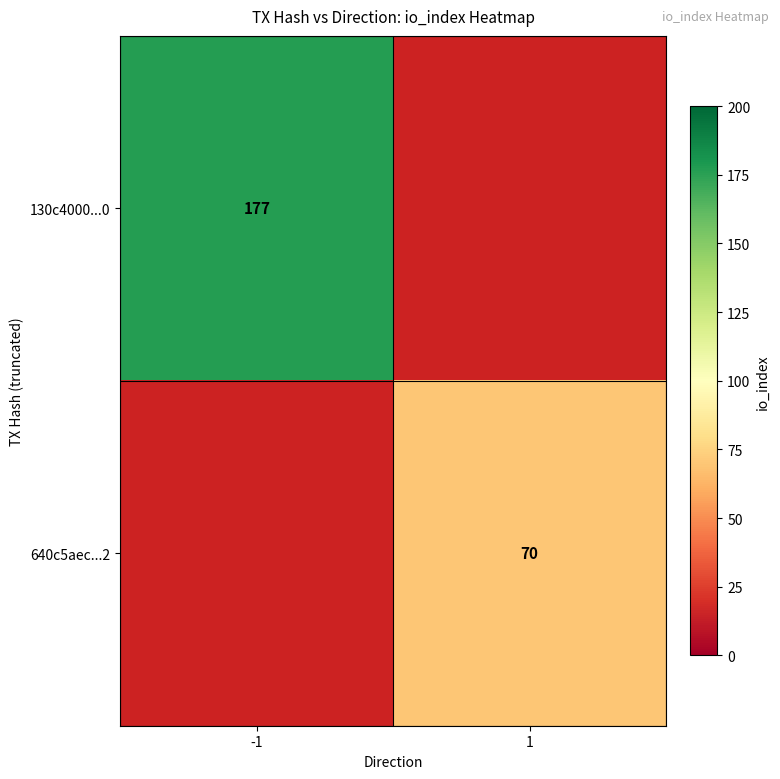

Is the value of 640c5aec...2 at 1 greater than the value of 130c4000...0 at -1?

No